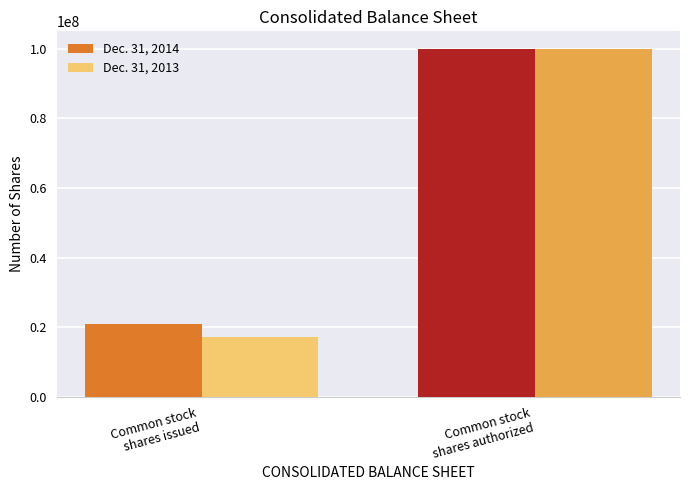

Which series has the widest spread of values?

Dec. 31, 2013